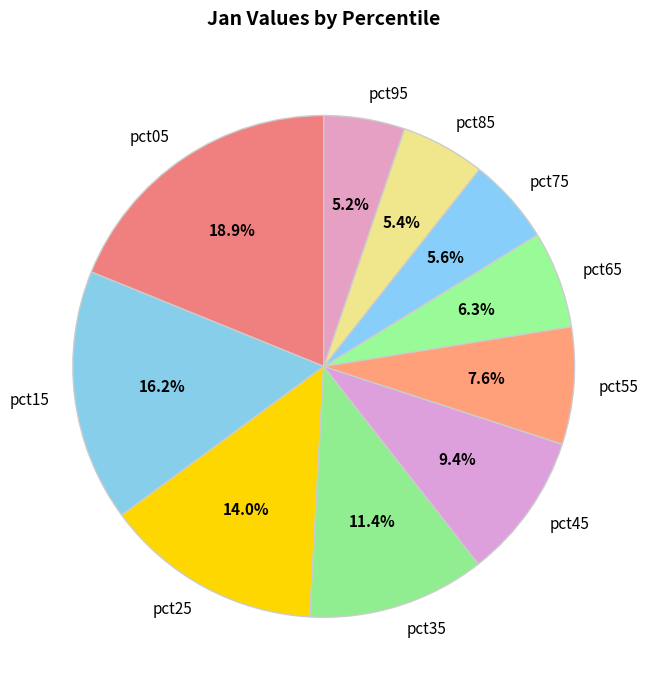

Does any single category account for the majority?

No